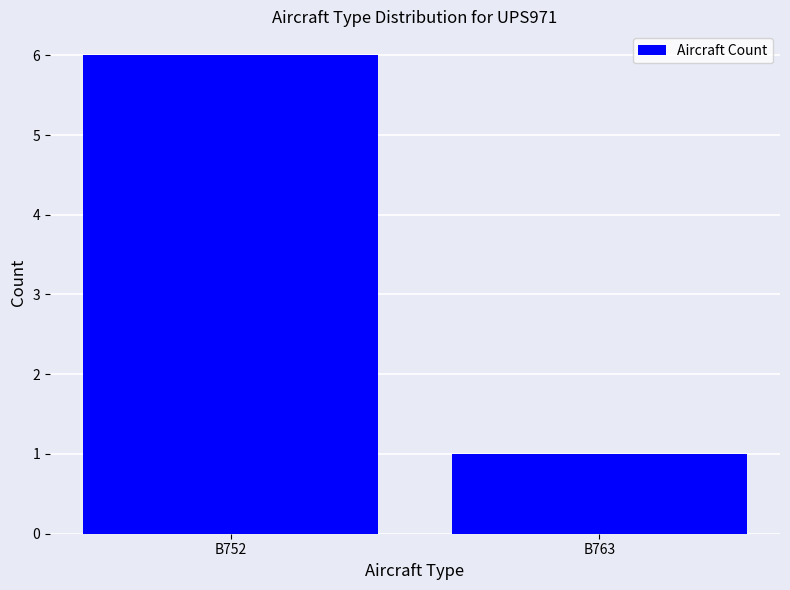

How many bars are there in total?

2